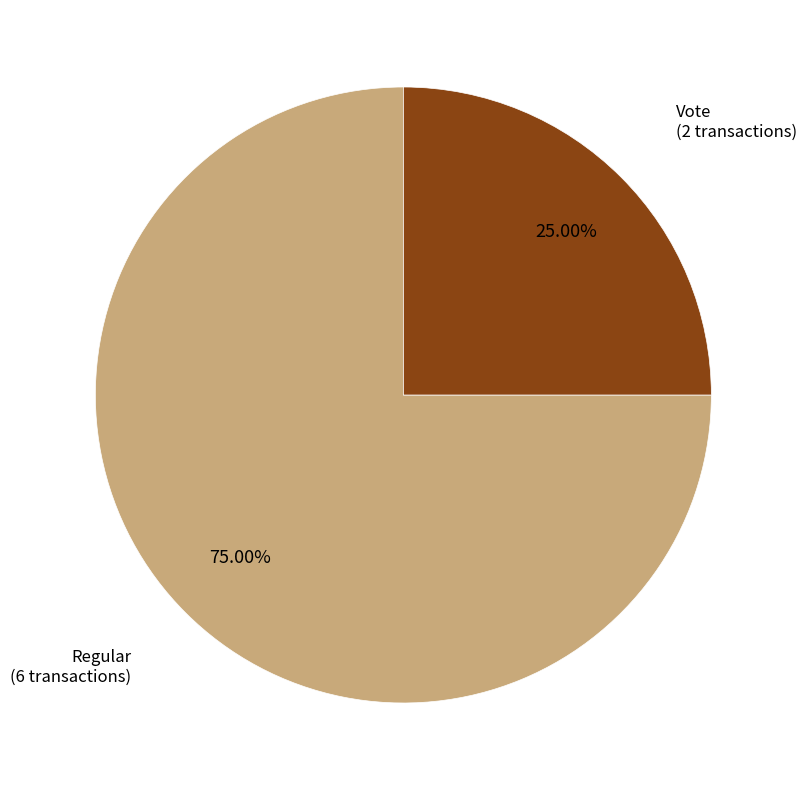

Do Vote and Regular together represent more than half of the pie?

Yes